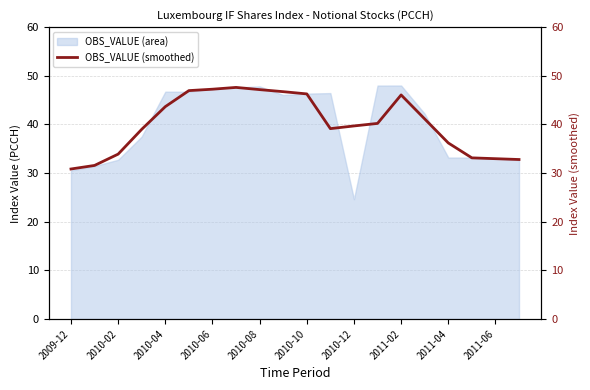

The OBS_VALUE (area) series shows 33.2 at 2011-04. True or false?

True